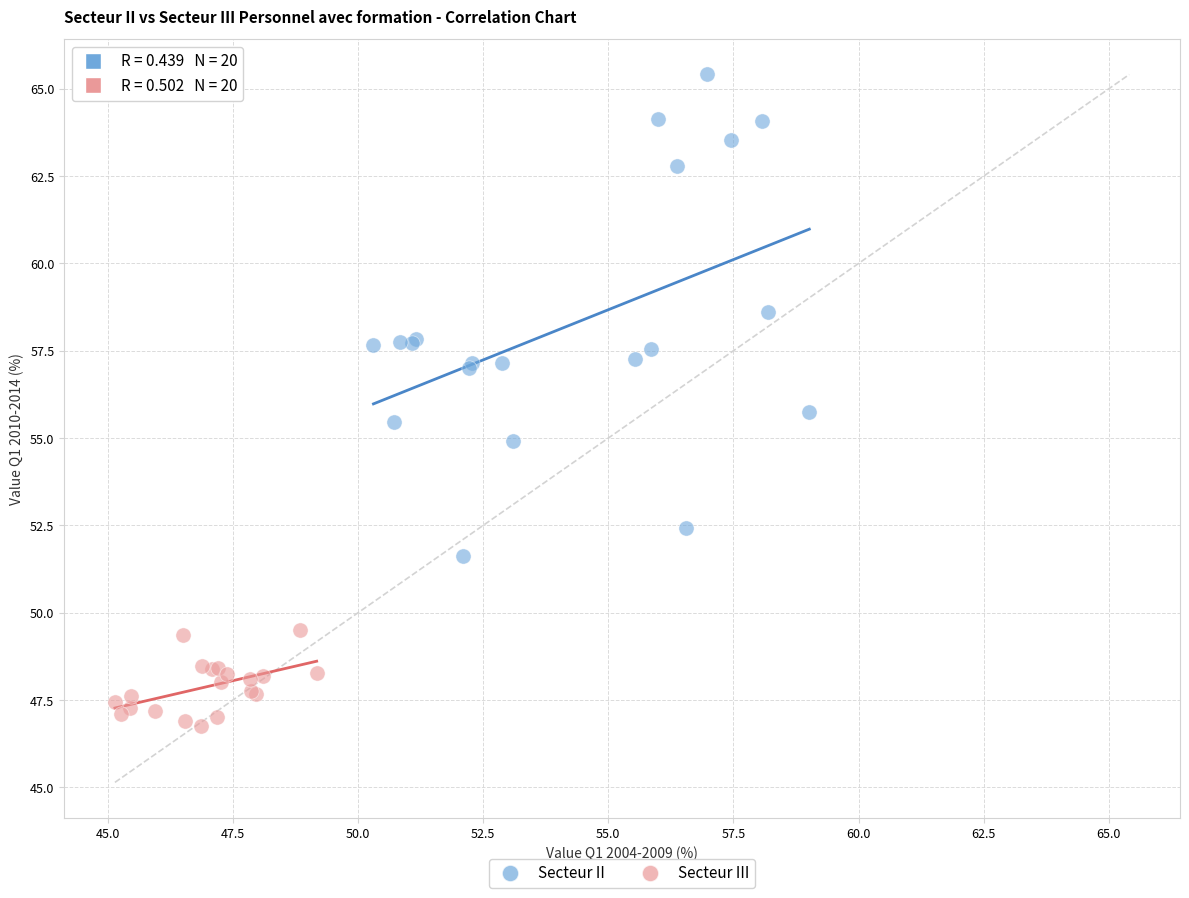

Which series has the widest spread of Y values?

Secteur II